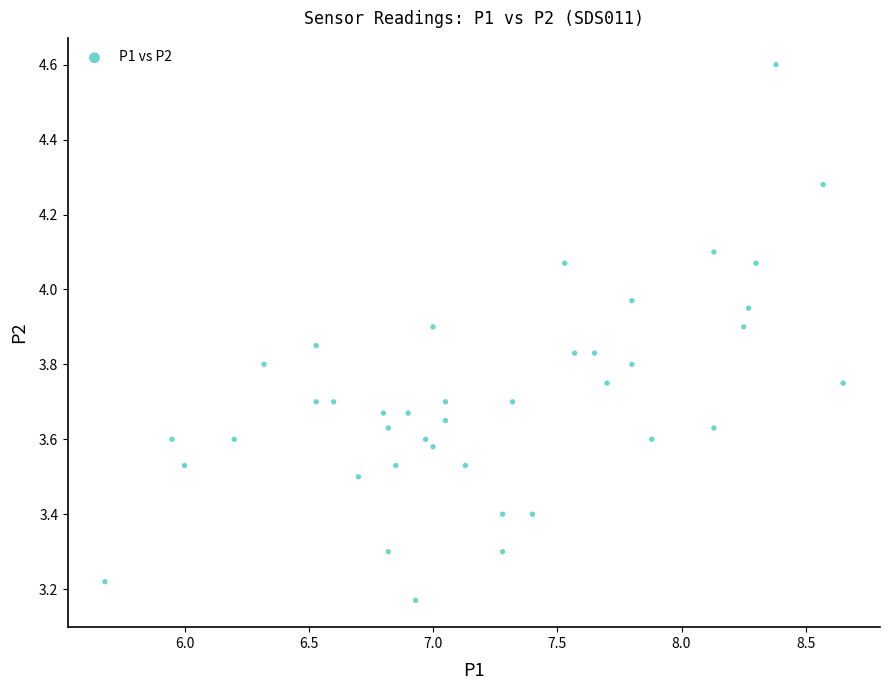

What is the range of X values (max minus min)?

3.0